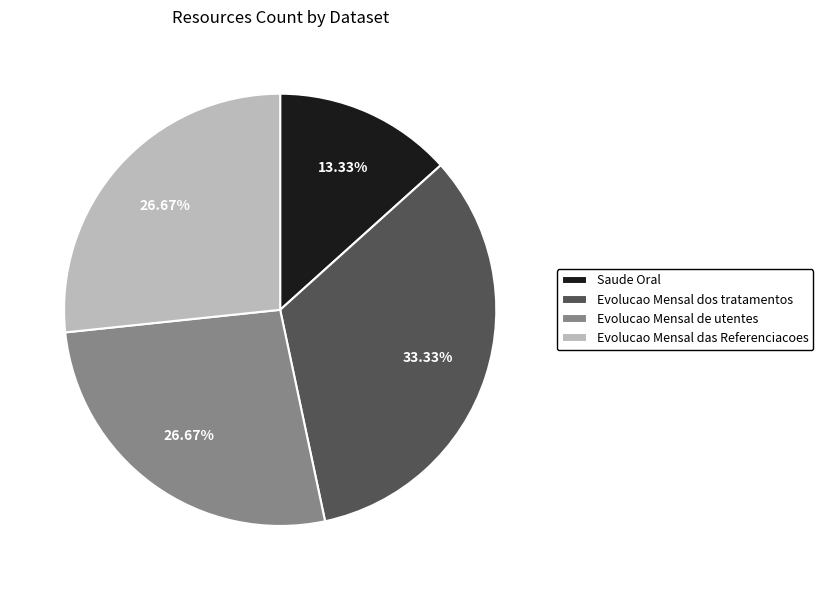

To the nearest percent, what is the difference between the largest and smallest slice percentages?

20%